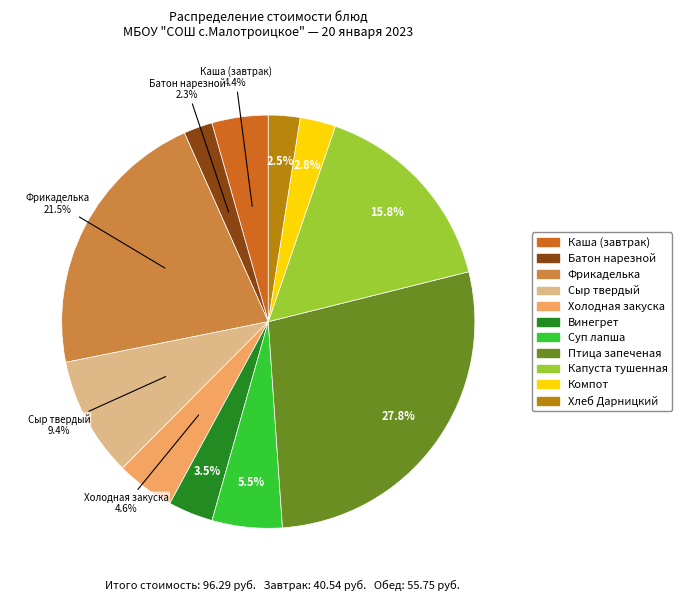

Is the sum of Суп лапша and Батон нарезной greater than half?

No